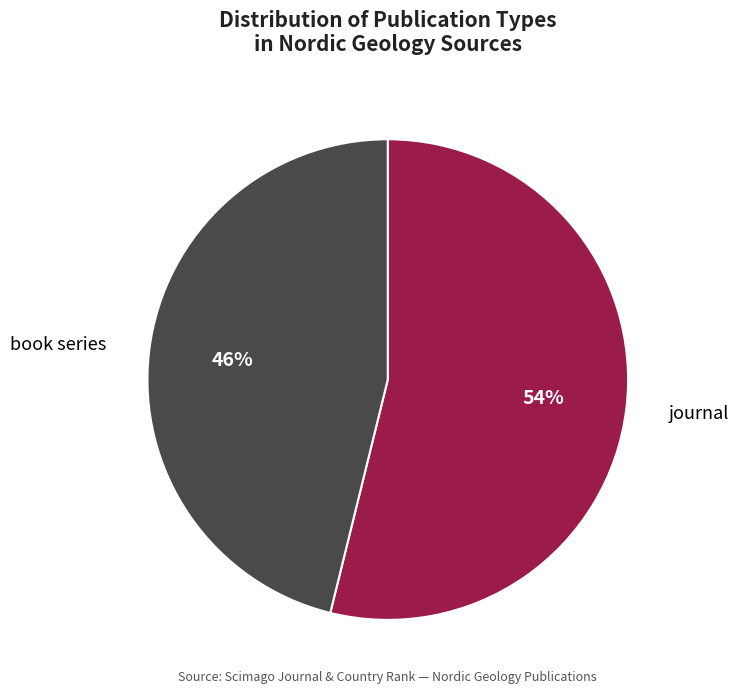

Approximately how many times larger is the value at book series compared to journal?

0.9